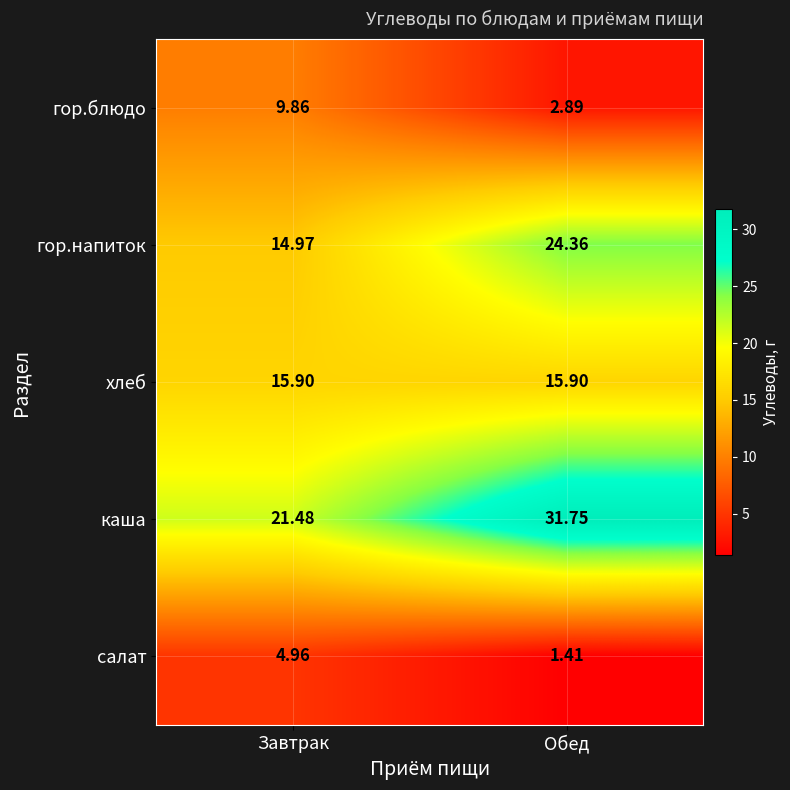

At which category does the chart reach its peak across all series?

Обед